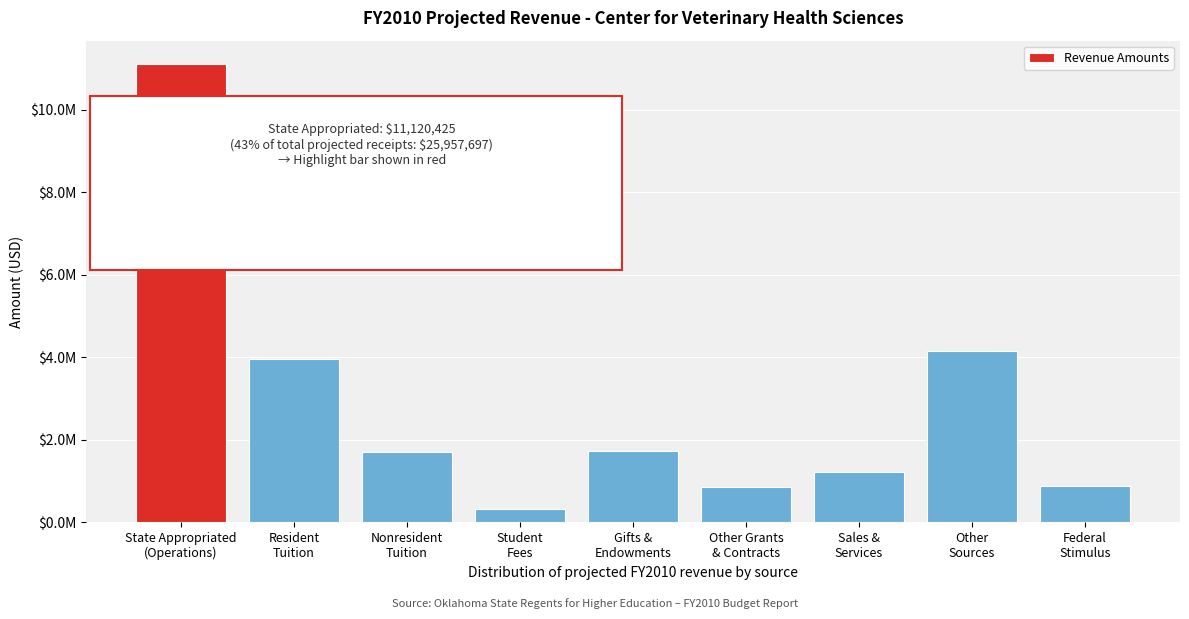

Are the bars horizontal?

No